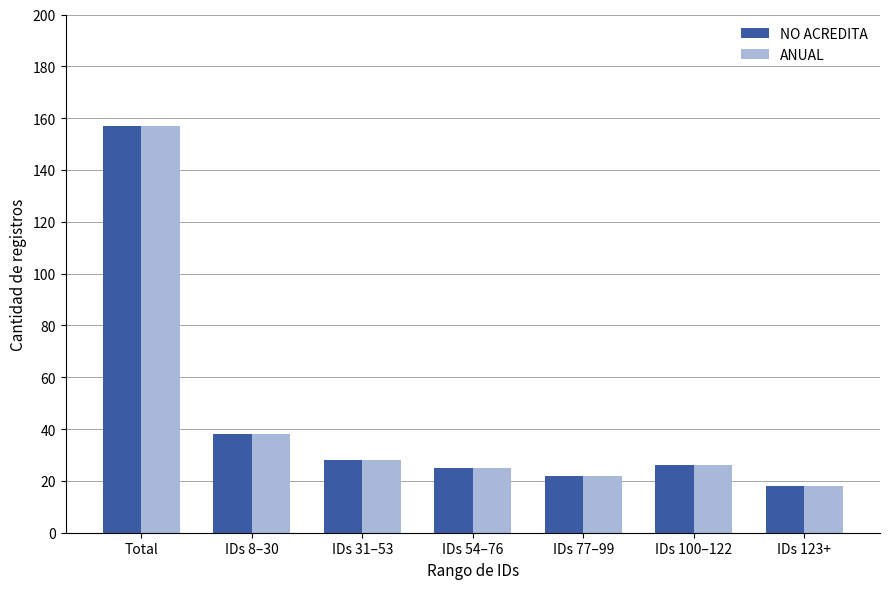

At which category does the chart reach its peak across all series?

Total